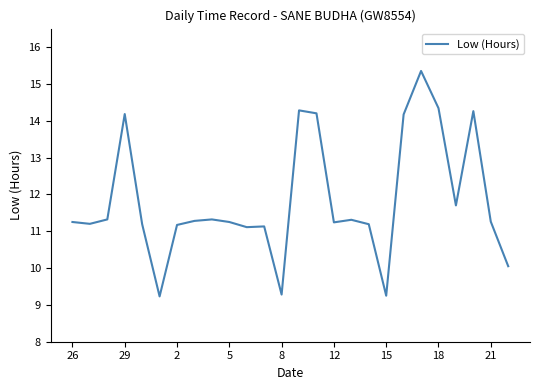

What is the difference between the maximum and minimum values?

6.1